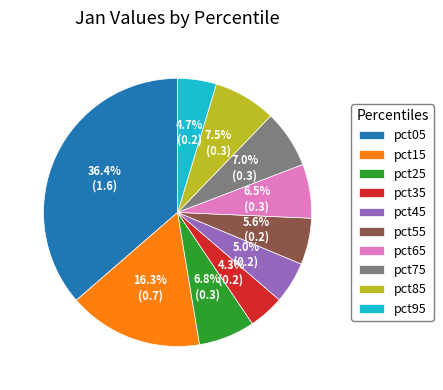

Which slice is the largest?

pct05